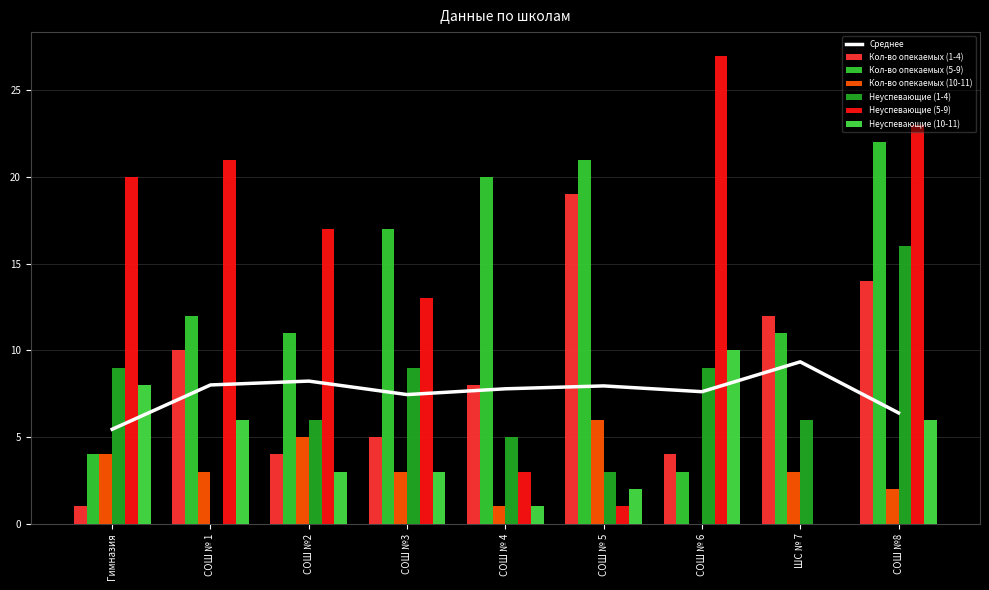

What is the label of the 3rd bar from the left?

СОШ №2